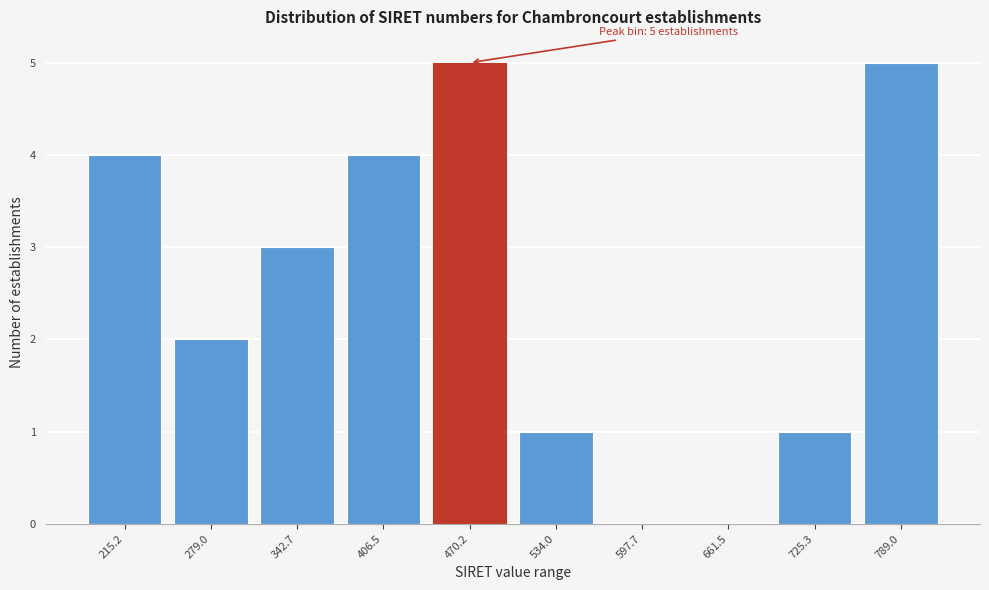

Reading left to right, transcribe all the data shown in this chart.

215.2=4	279.0=2	342.7=3	406.5=4	470.2=5	534.0=1	597.7=0	661.5=0	725.3=1	789.0=5